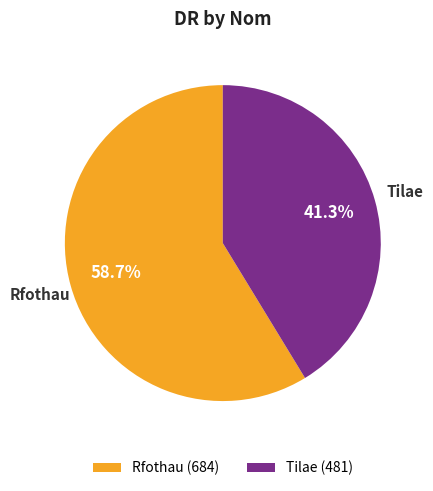

Which slice is the smallest?

Tilae